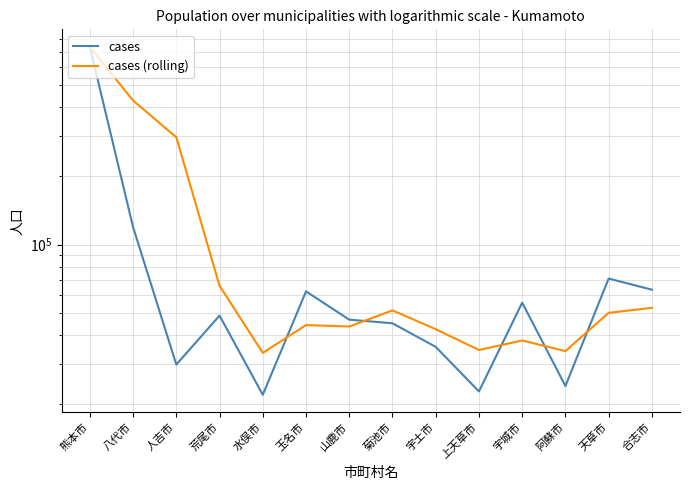

What is the sum of the cases values at 人吉市 and 玉名市?

92153.0